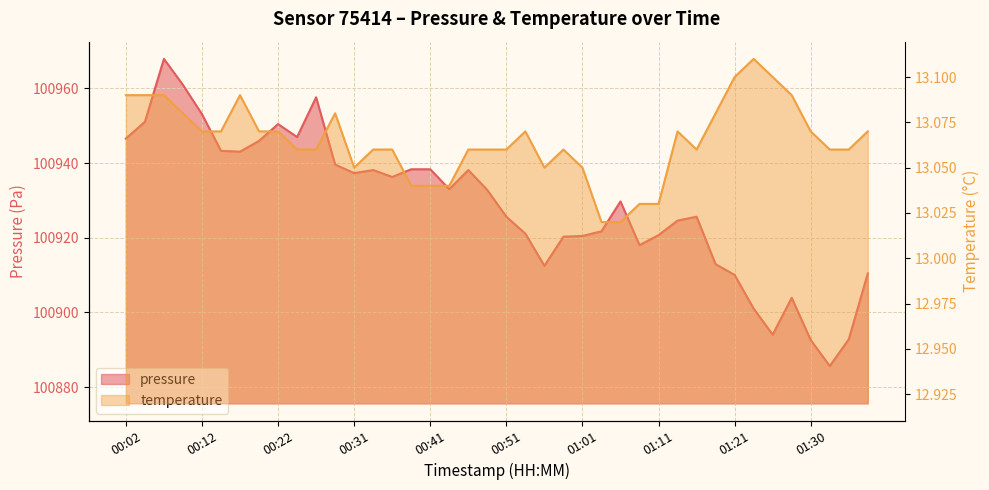

What is the difference between the maximum and minimum values in the pressure series?

82.3